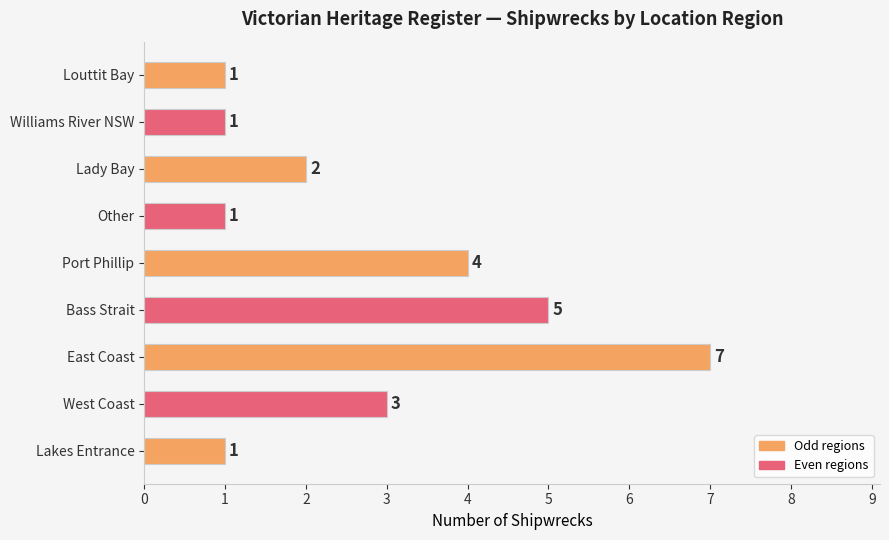

The value at West Coast is 1. True or false?

False